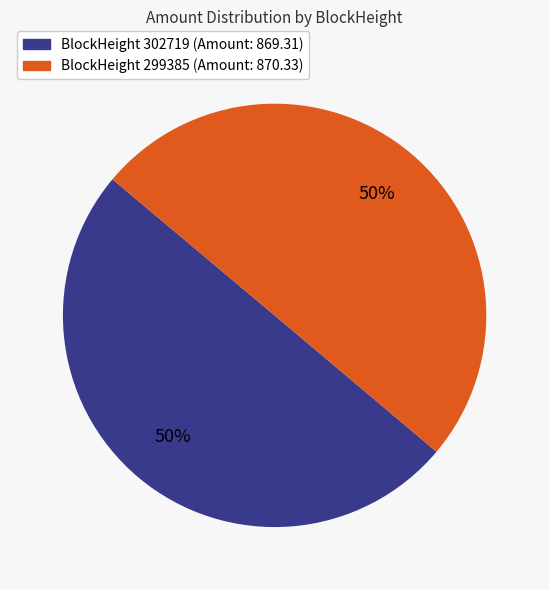

How many segments does this pie chart have?

2